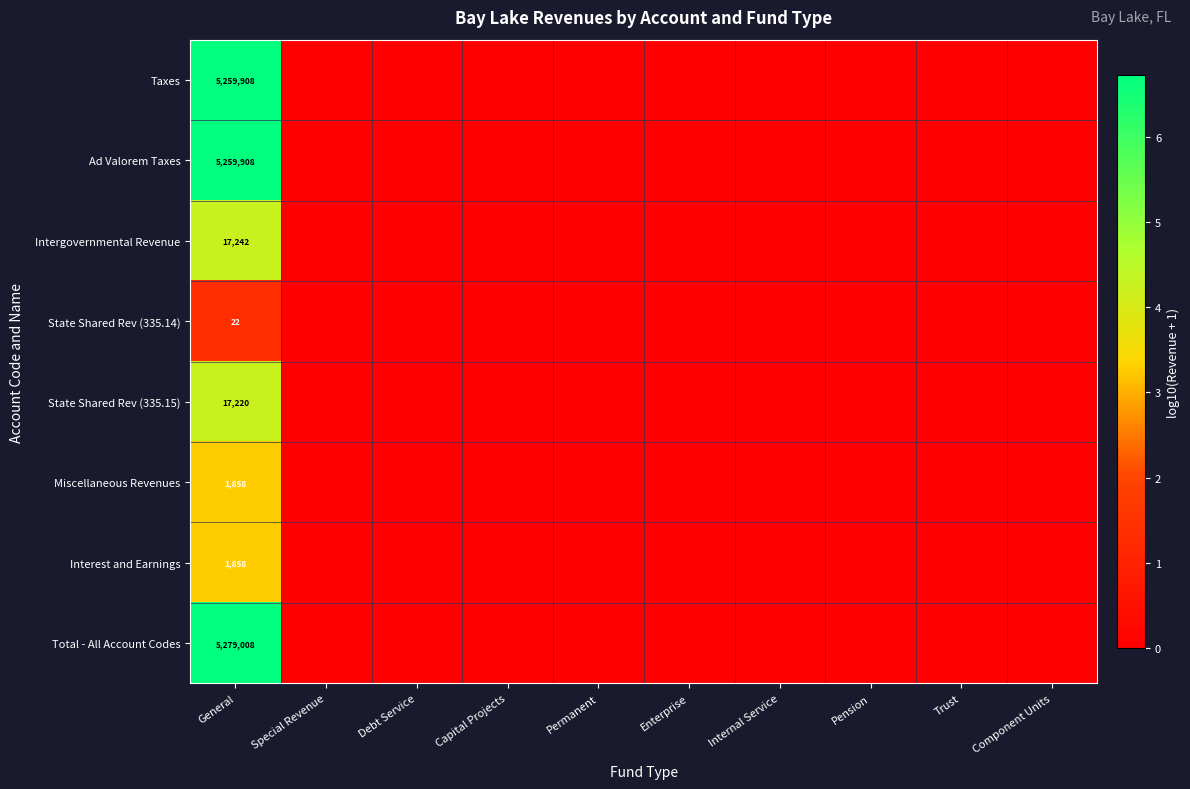

At how many categories does at least one series exceed 0?

1